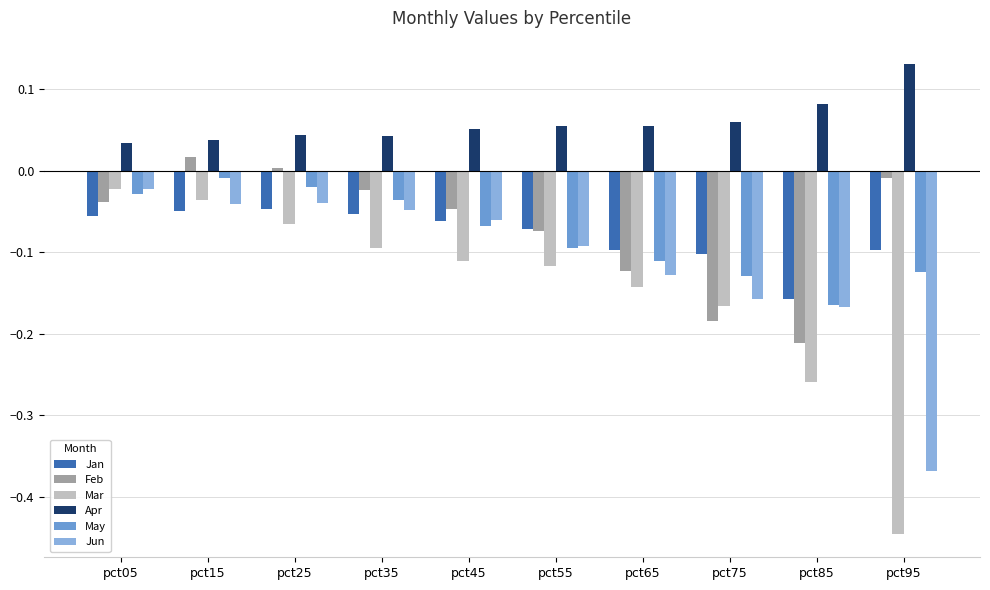

Are the bars grouped side by side (vs. stacked)?

Yes